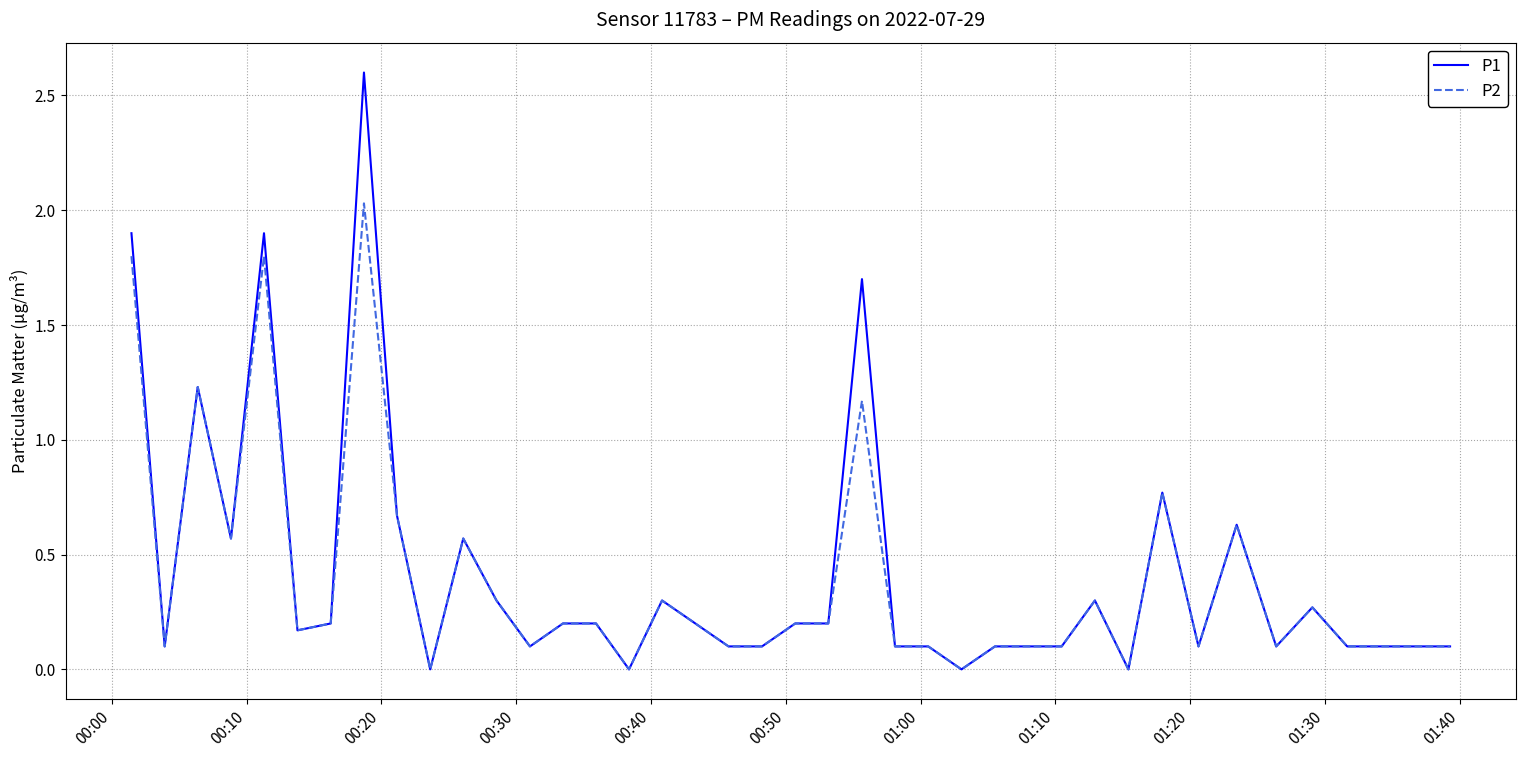

Which series has the widest spread of values?

P1